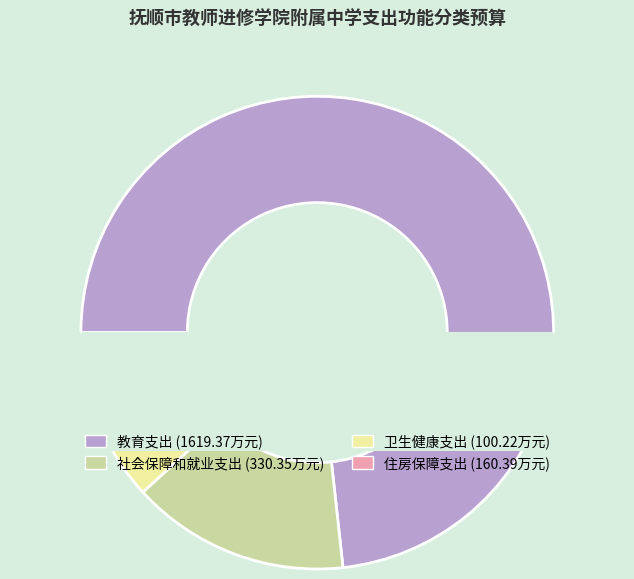

What is the total percentage of 教育支出 and 社会保障和就业支出?

88.2%